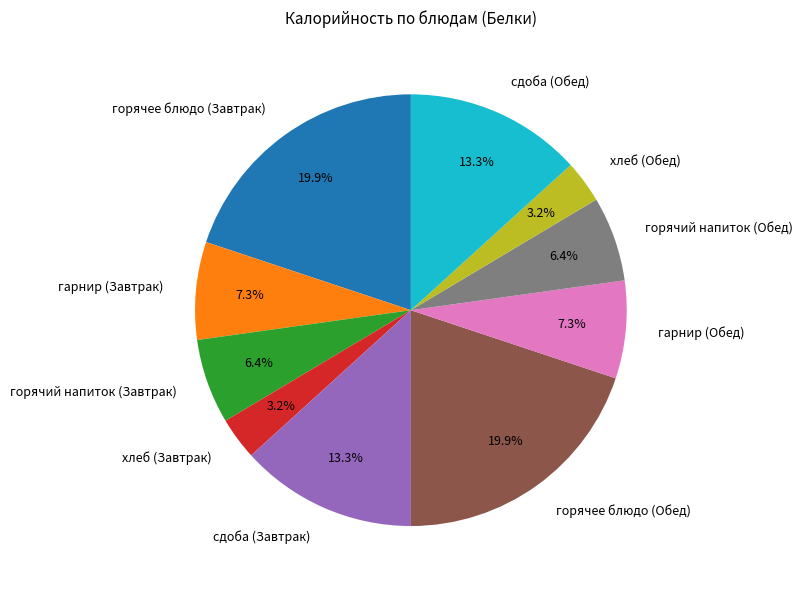

Do горячее блюдо (Обед) and горячий напиток (Обед) together represent more than half of the pie?

No